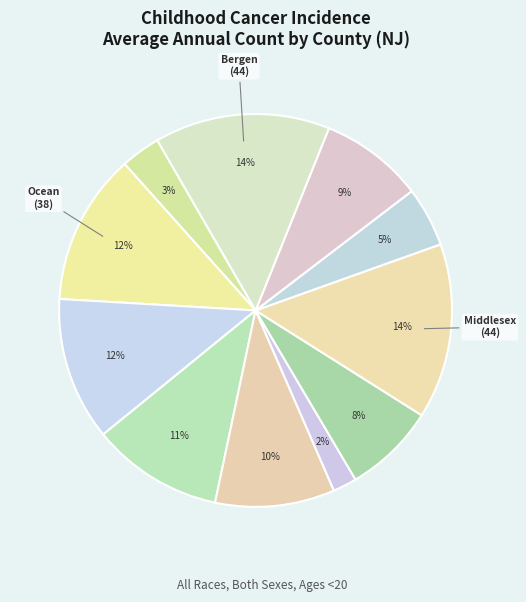

What is the smallest slice in the pie chart?

Hunterdon